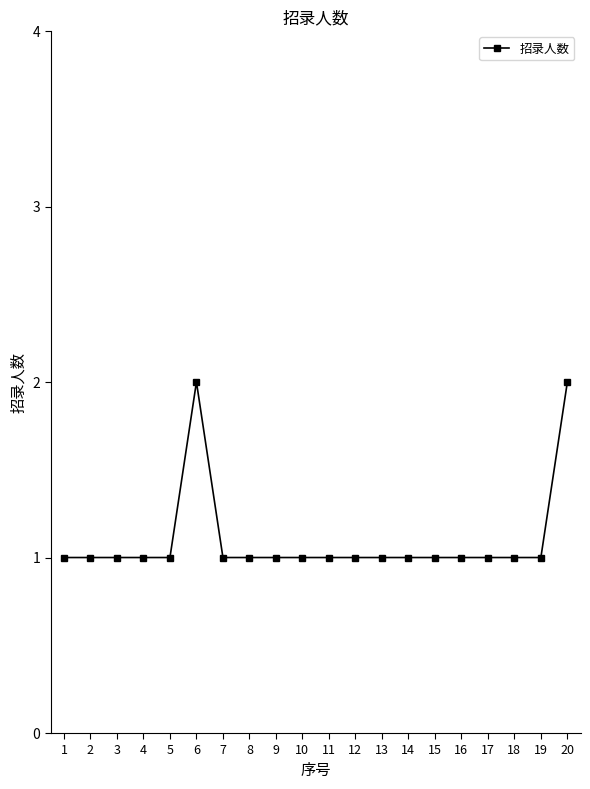

Count the values in the range 1 to 2.

20